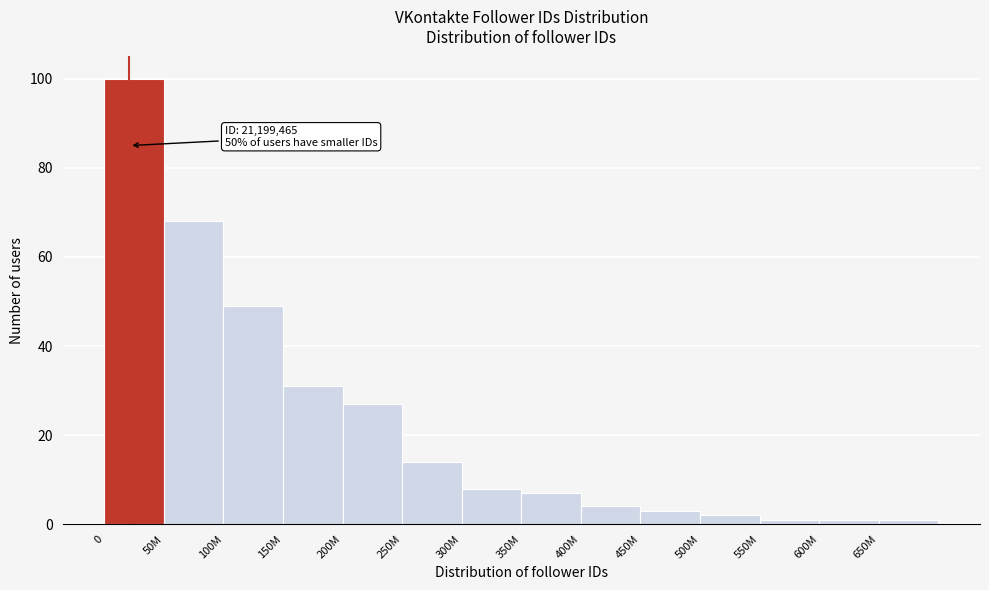

Reading right to left, list all the values displayed in this chart.

650M=1	600M=1	550M=1	500M=2	450M=3	400M=4	350M=7	300M=8	250M=14	200M=27	150M=31	100M=49	50M=68	0=100